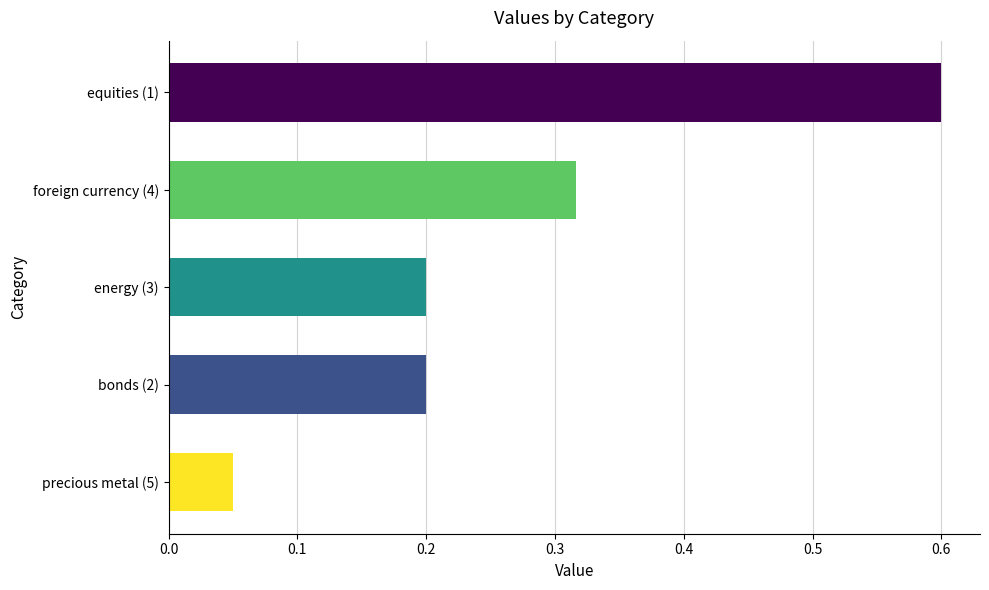

What is the sum of all values?

1.4